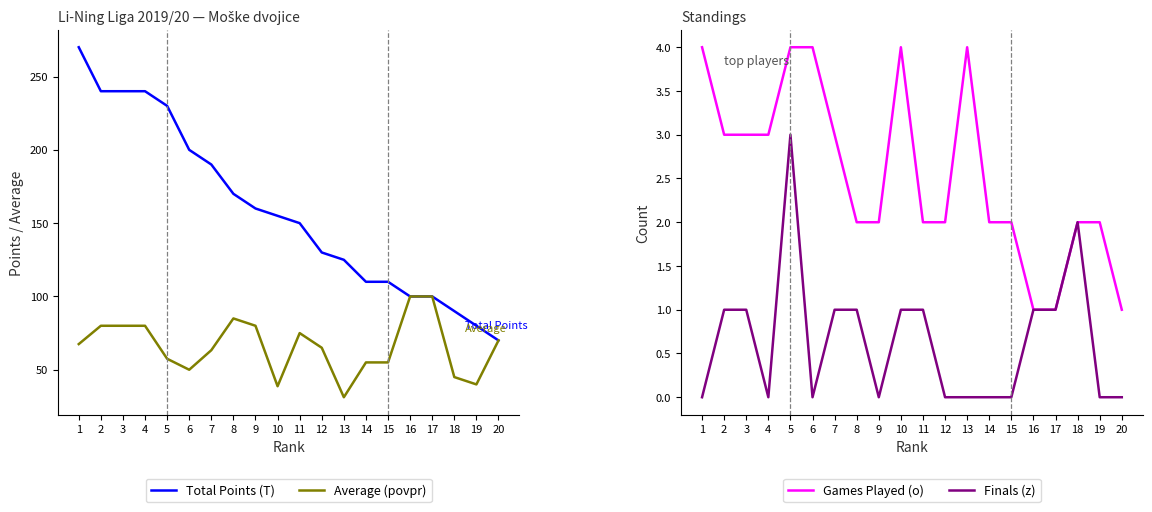

What is the value of the Games Played (o) point at the 1st from the left?

4.0